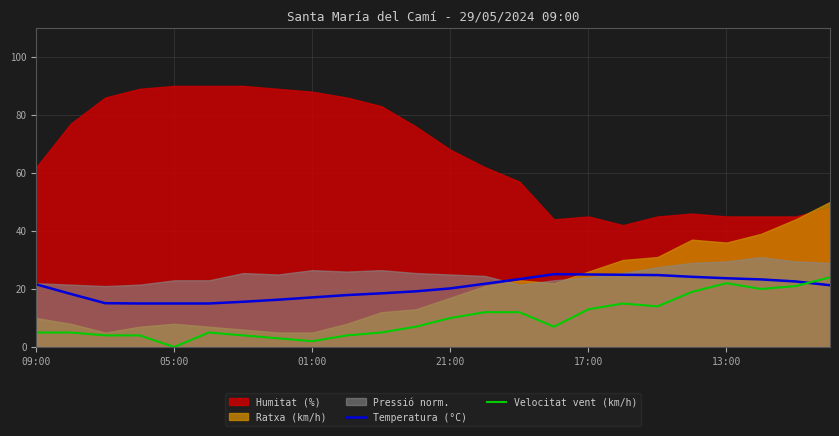

What is the lowest value of the Temperatura (°C) series?

15.0